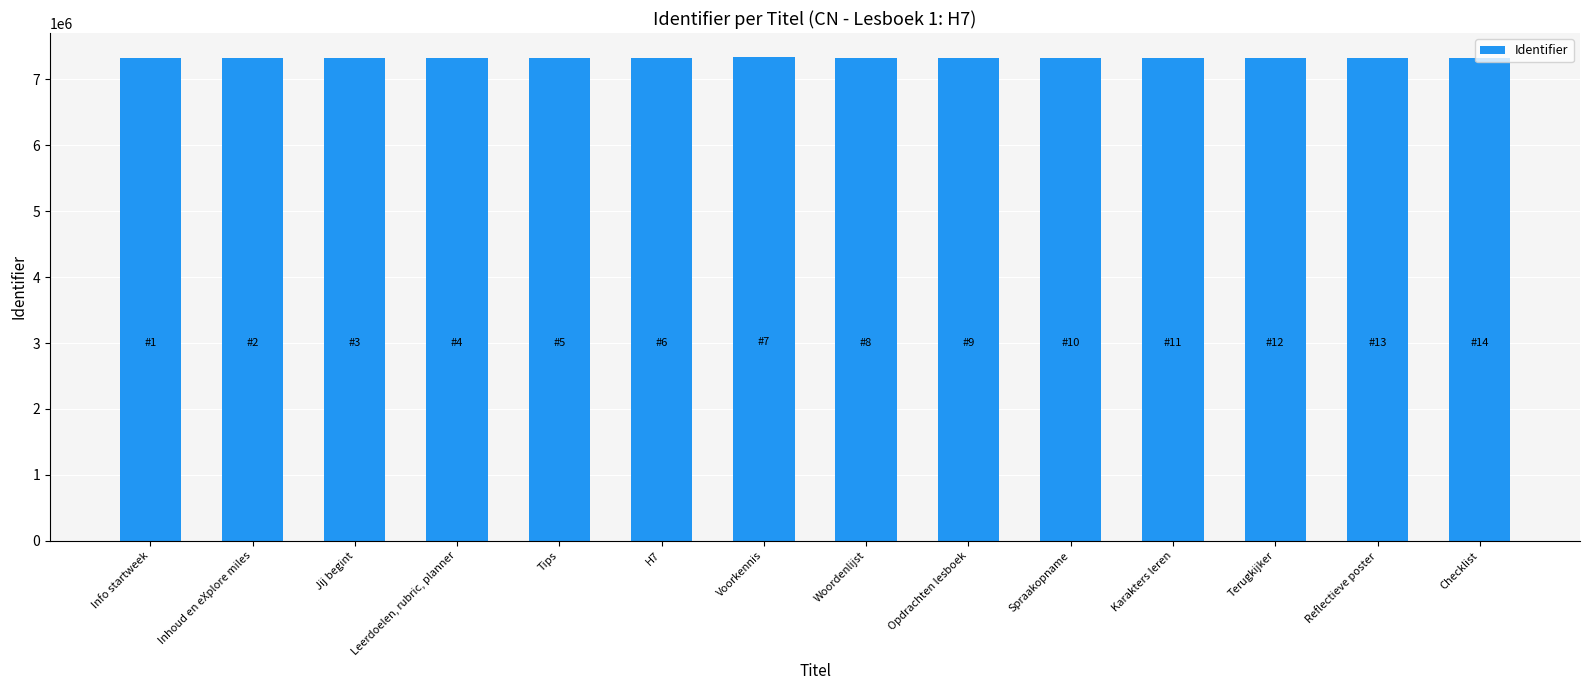

What is the ratio of the value at Voorkennis to the value at Woordenlijst?

1.0